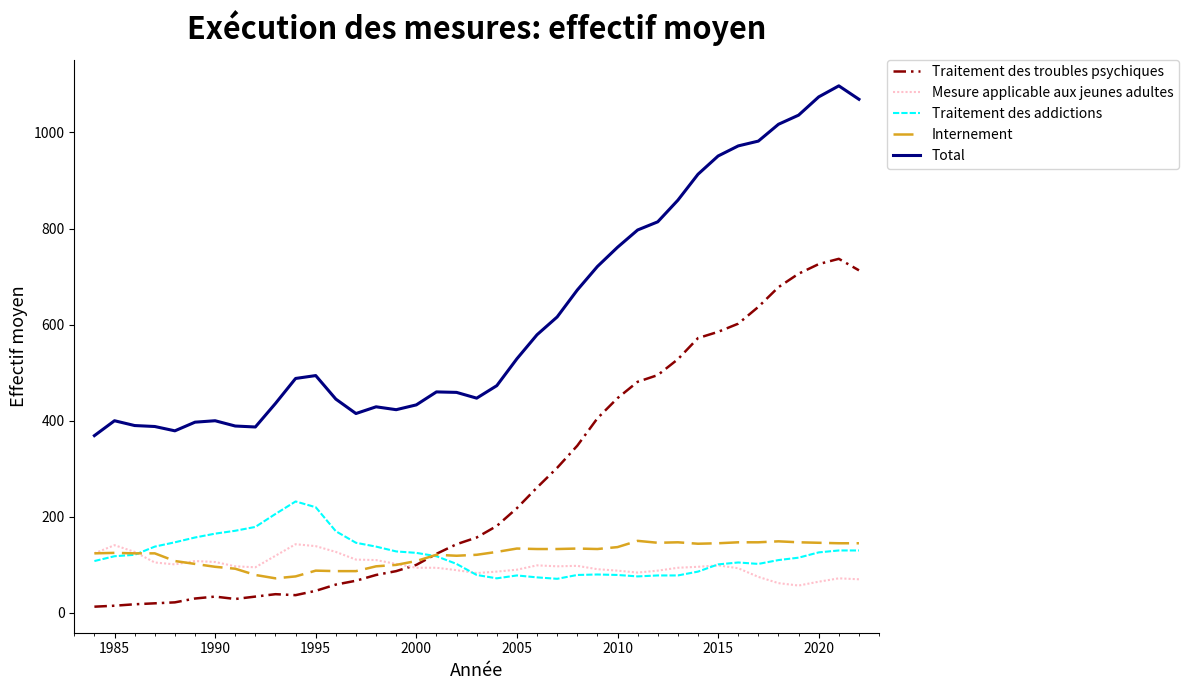

Which series has the largest total across all categories?

Total